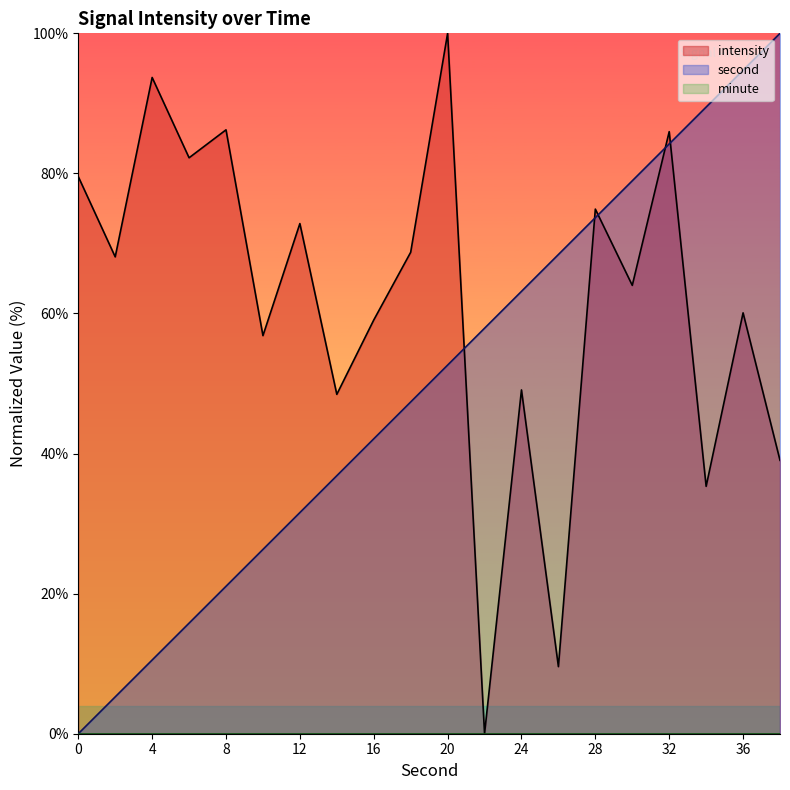

What is the maximum value shown in the chart?

100.0